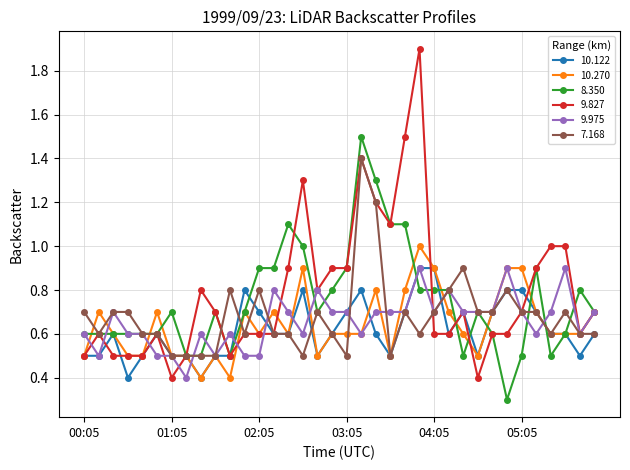

Which series has the largest total across all categories?

9.827